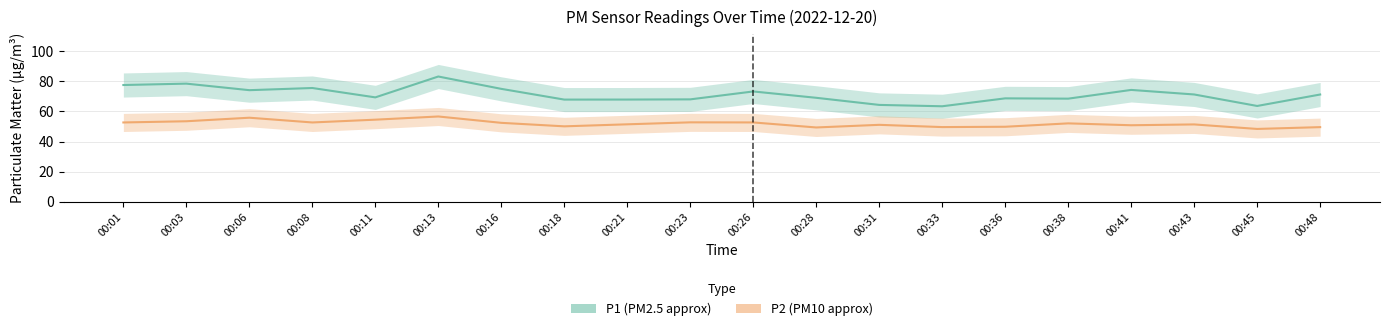

Which series changed the most between 00:03 and 00:21?

P1